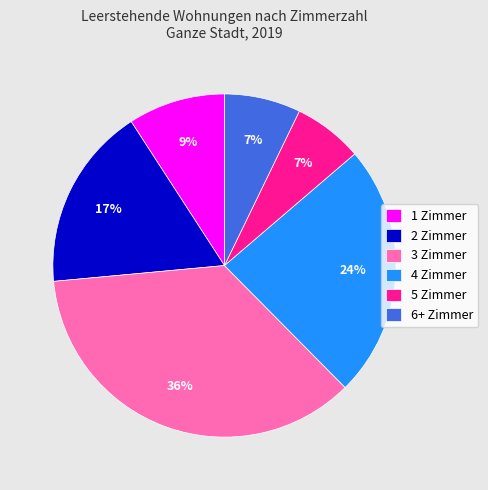

Is the sum of 3 Zimmer and 5 Zimmer greater than half?

No